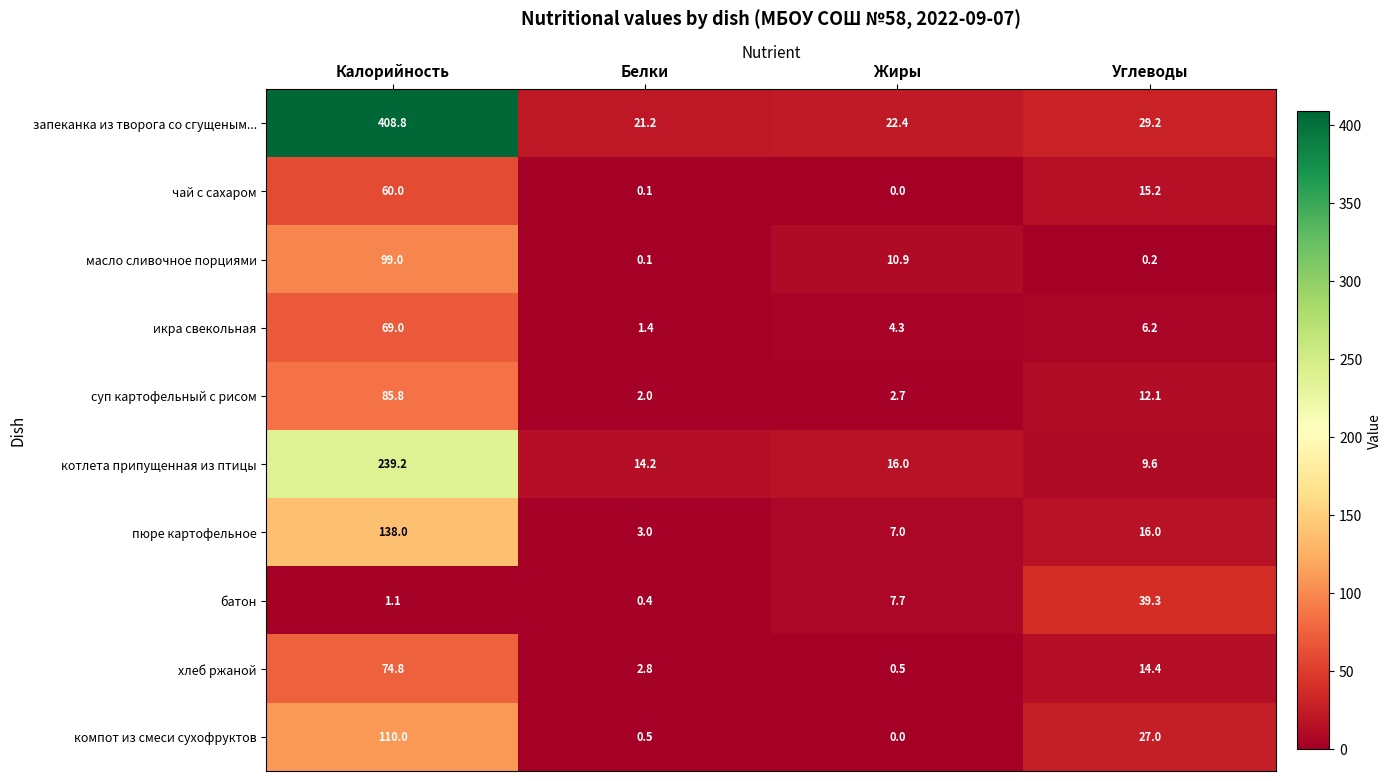

Where does the котлета припущенная из птицы series first go above 16?

Калорийность